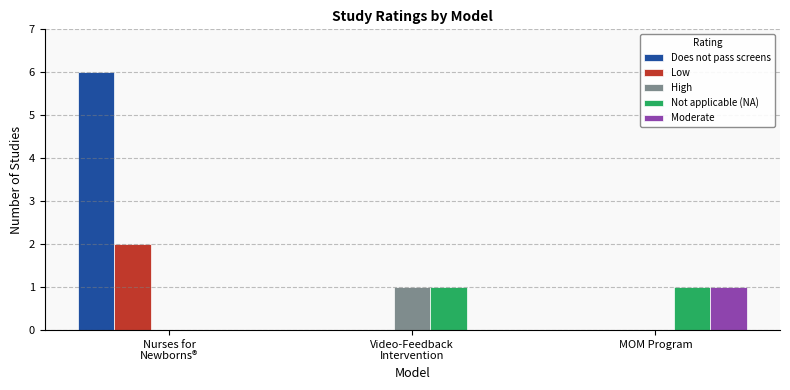

Is it true that Low equals 1 at MOM Program?

False